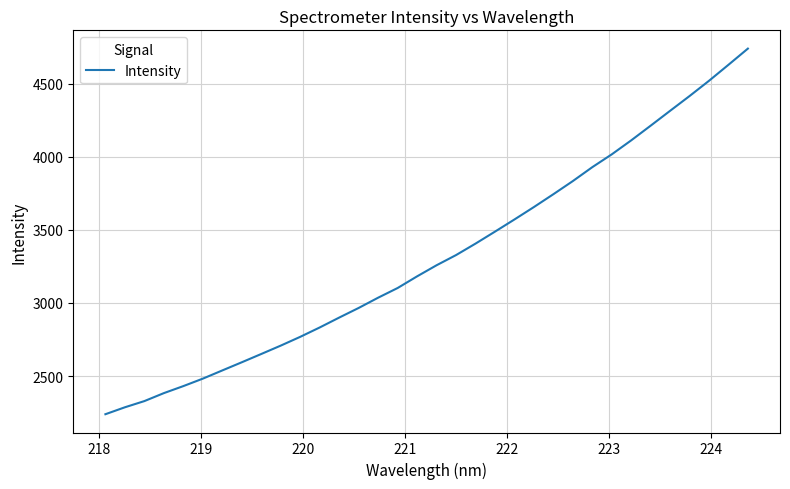

What is the smallest value displayed?

2238.8